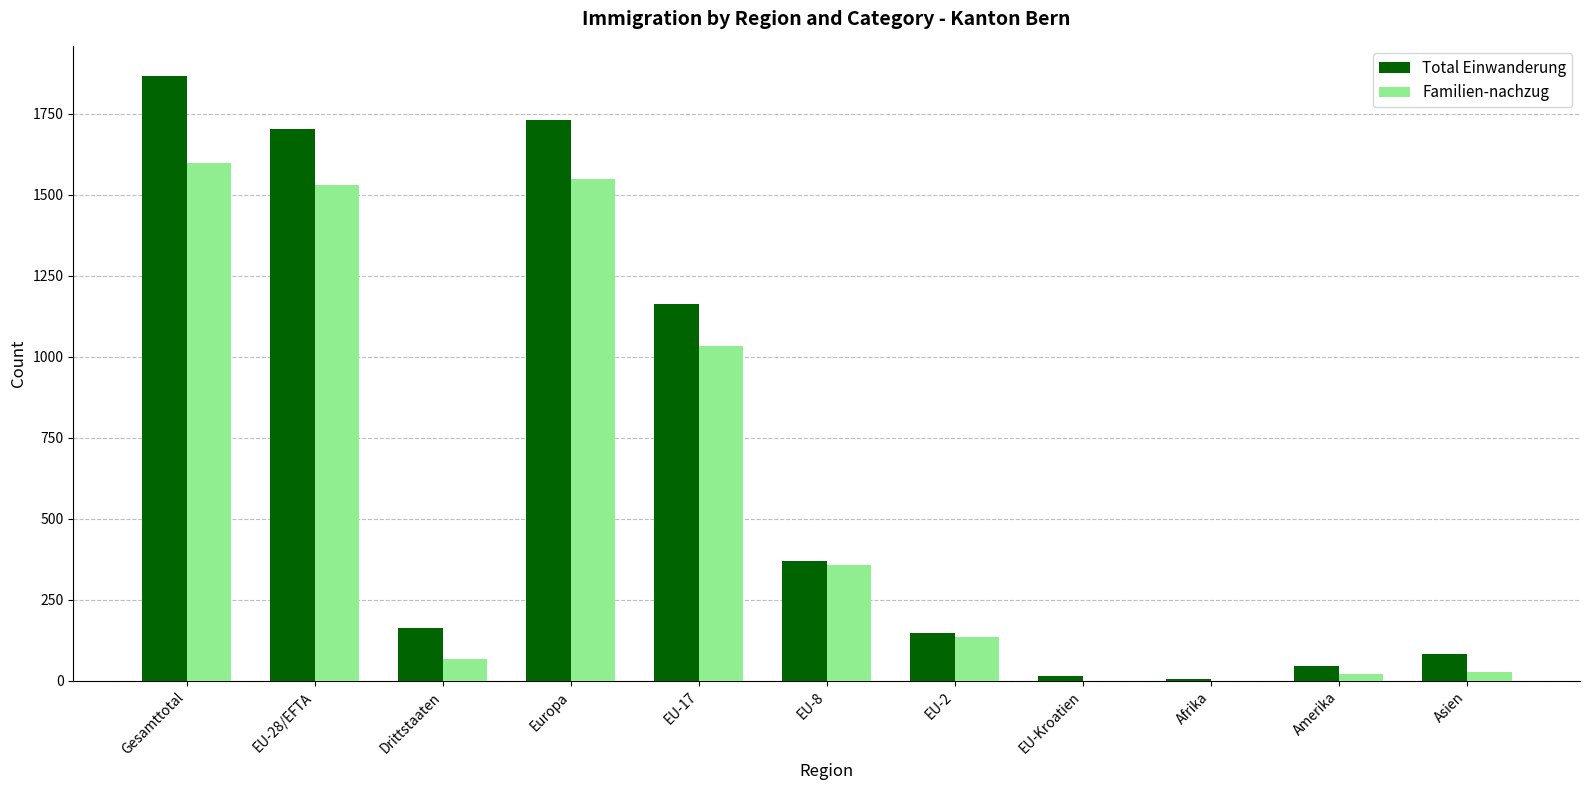

True or false: Total Einwanderung has a value of 1077 at Gesamttotal.

False